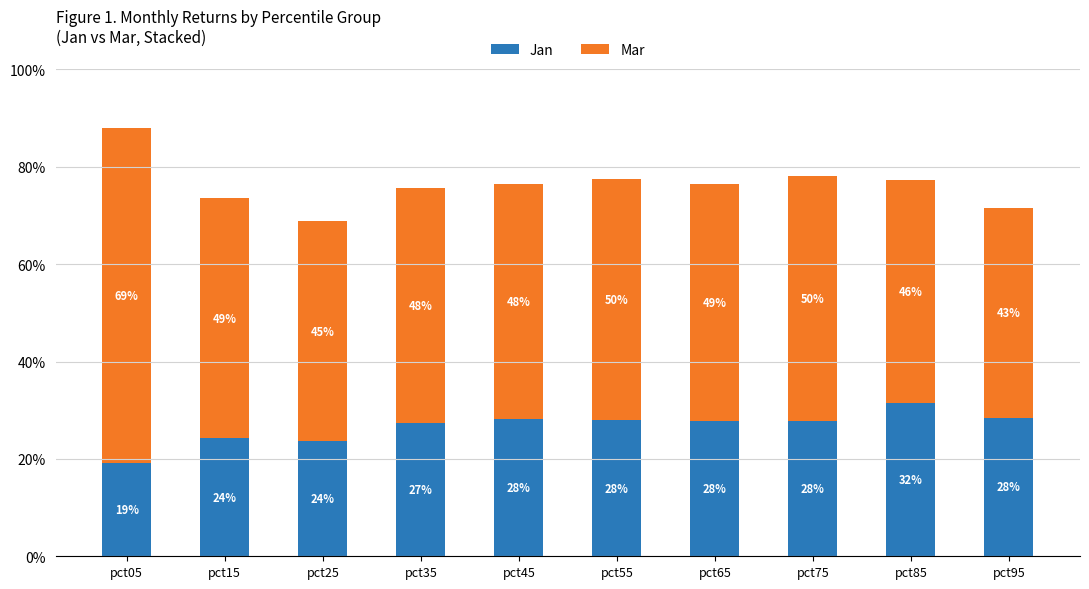

What is the sum of the Jan values at pct85 and pct35?

0.6